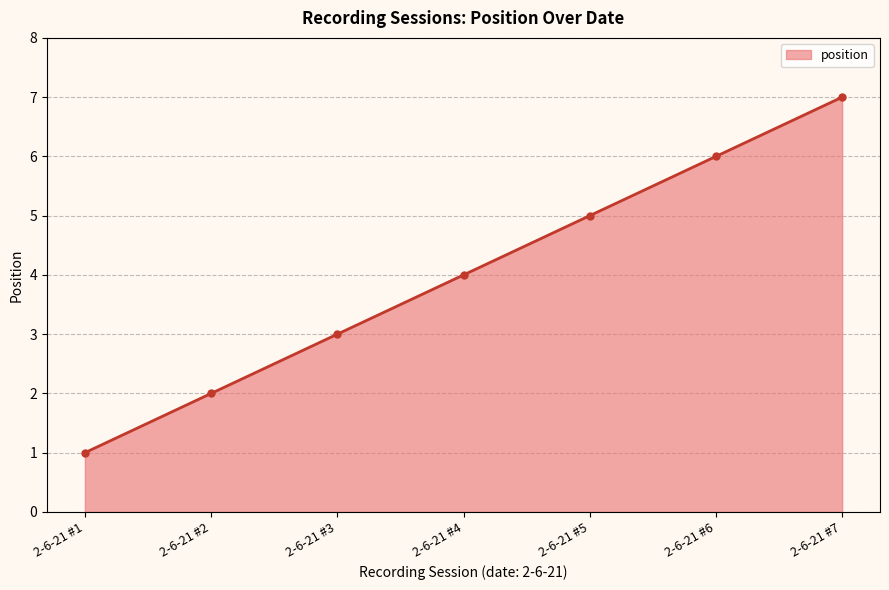

List the labels in order of value, largest first.

2-6-21 #7, 2-6-21 #6, 2-6-21 #5, 2-6-21 #4, 2-6-21 #3, 2-6-21 #2, 2-6-21 #1